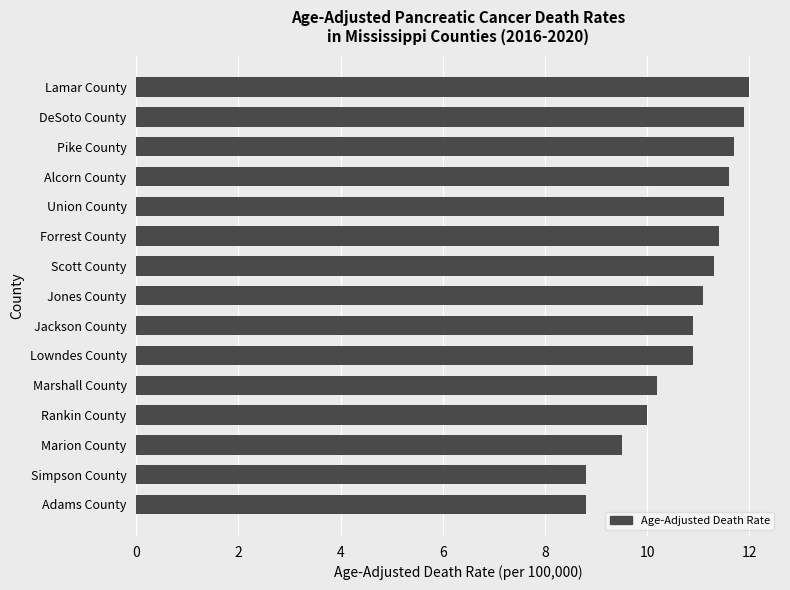

What is the approximate value at Forrest County?

11.4